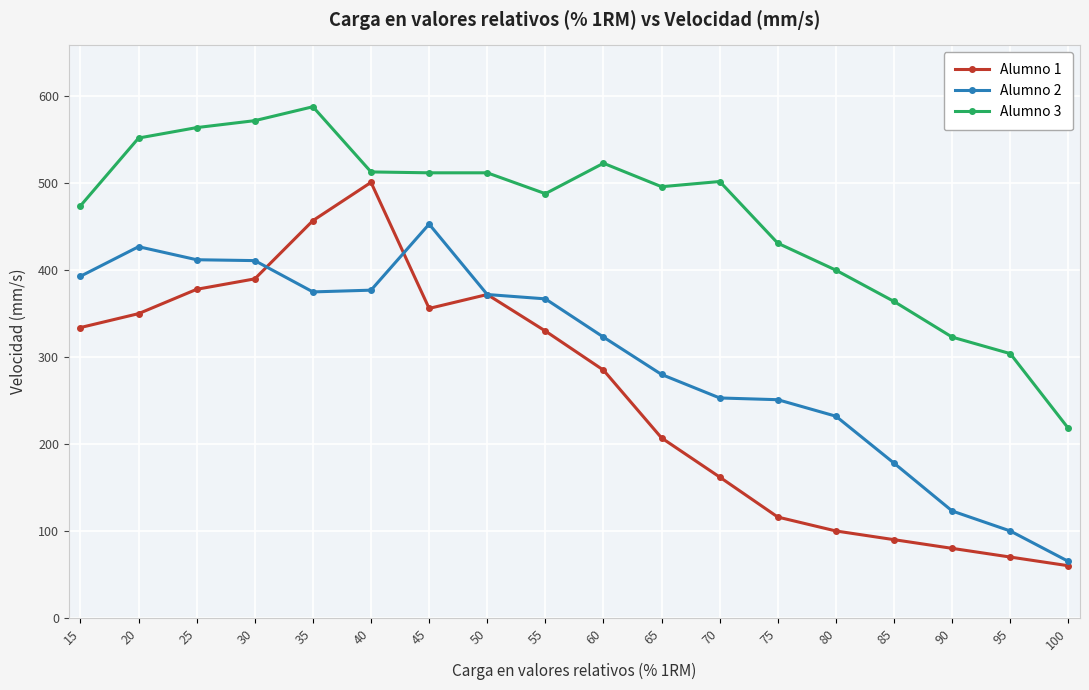

How many values in the Alumno 3 series are below 502?

9